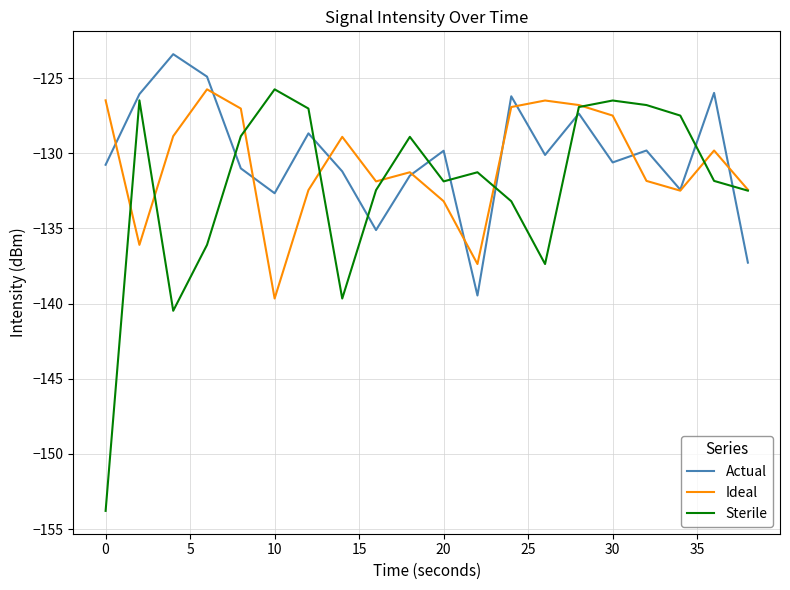

What is the greatest value displayed?

-123.4